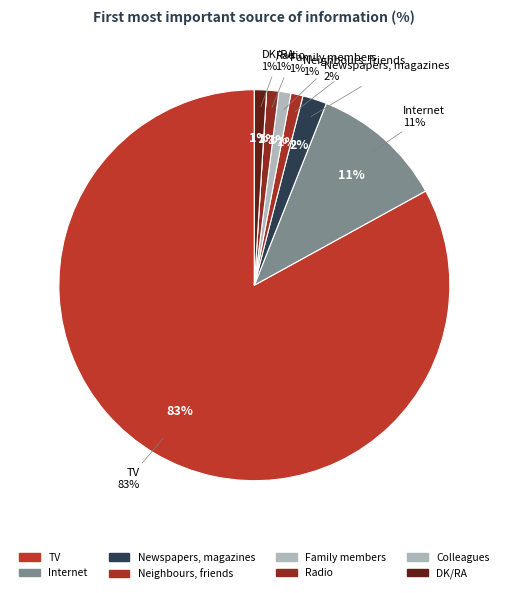

Count the number of slices in the pie.

8